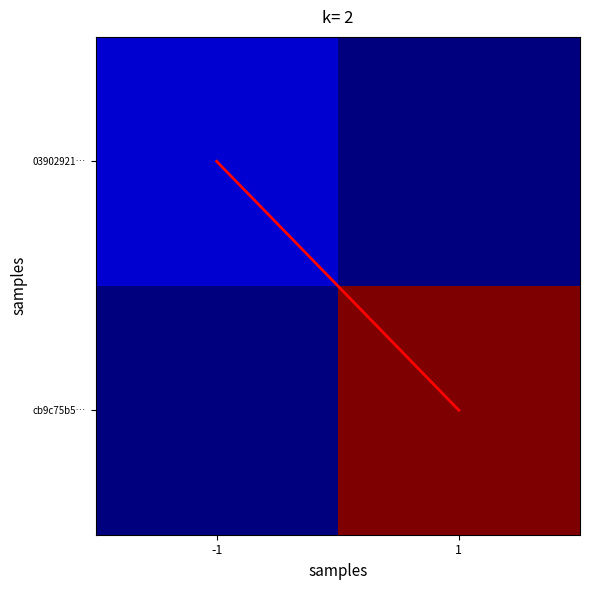

How many data points does each series have?

2